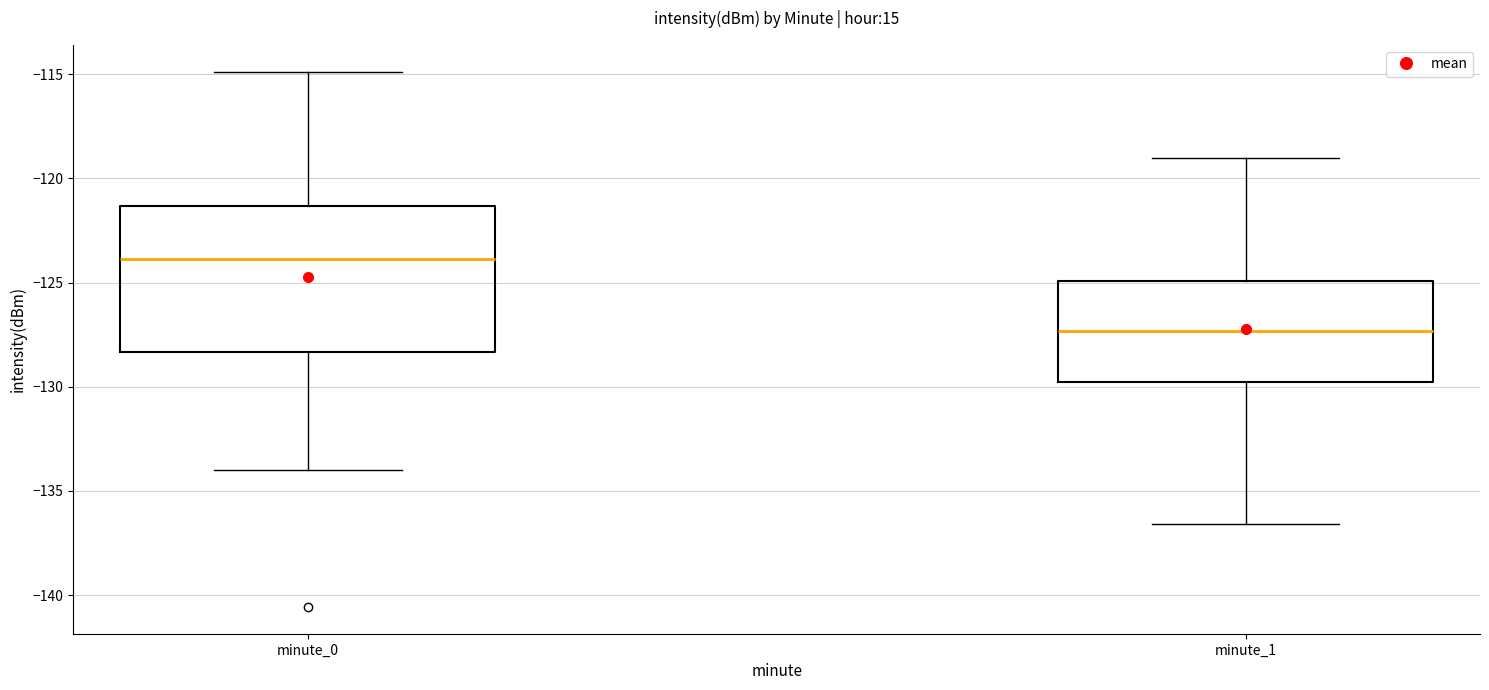

Reading left to right, read every box against the y-axis: the position of its median line, the range the box covers, and the ends of its whiskers. The values are not printed on the chart, so give them approximately, as read against the axis.

minute_0: median -124.0, box -128.5 to -121.5, whiskers -134.0 to -115.0
minute_1: median -127.5, box -130.0 to -125.0, whiskers -136.5 to -119.0